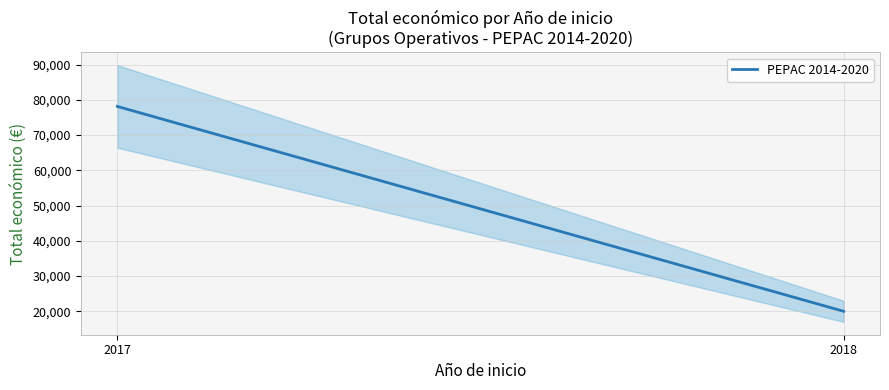

What is the minimum value shown in the chart?

20000